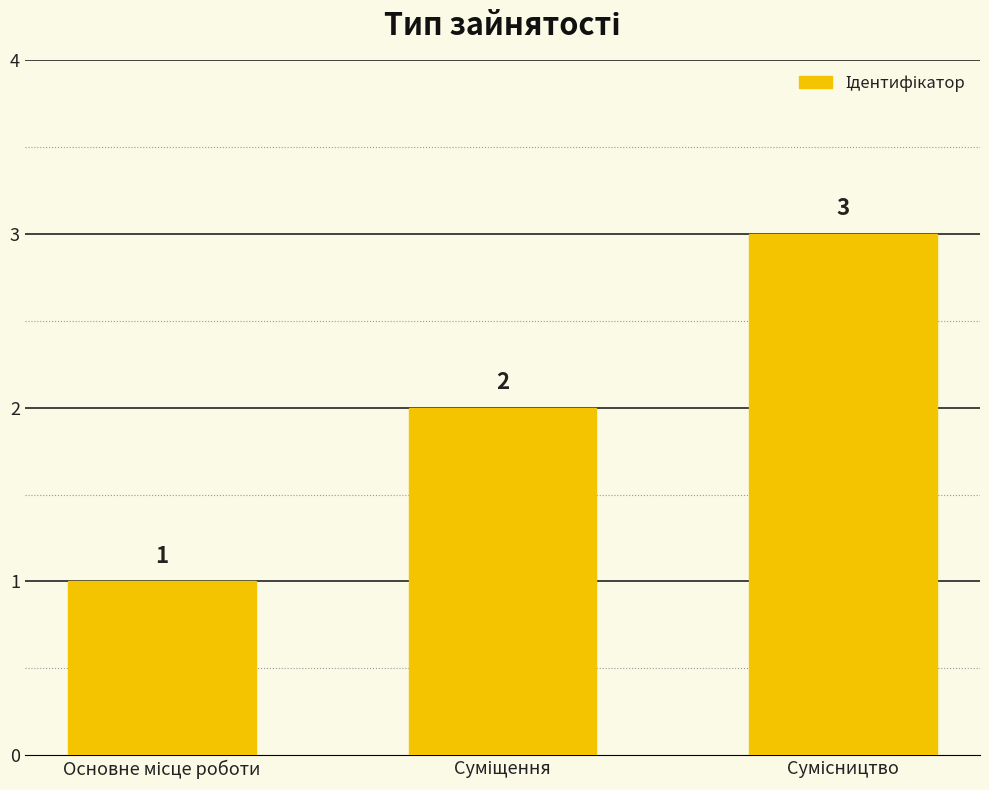

What is the maximum value shown in the chart?

3